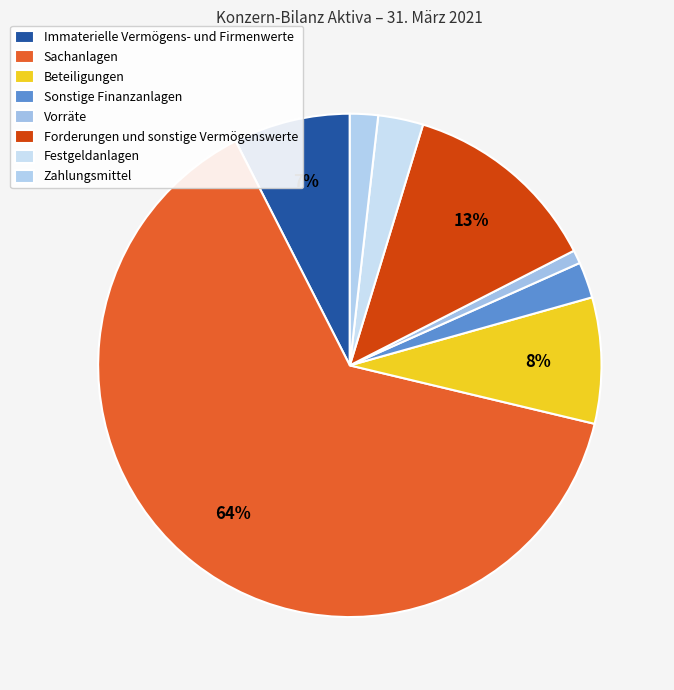

What is the change in value from Forderungen und sonstige Vermögenswerte to Zahlungsmittel?

-340032.8